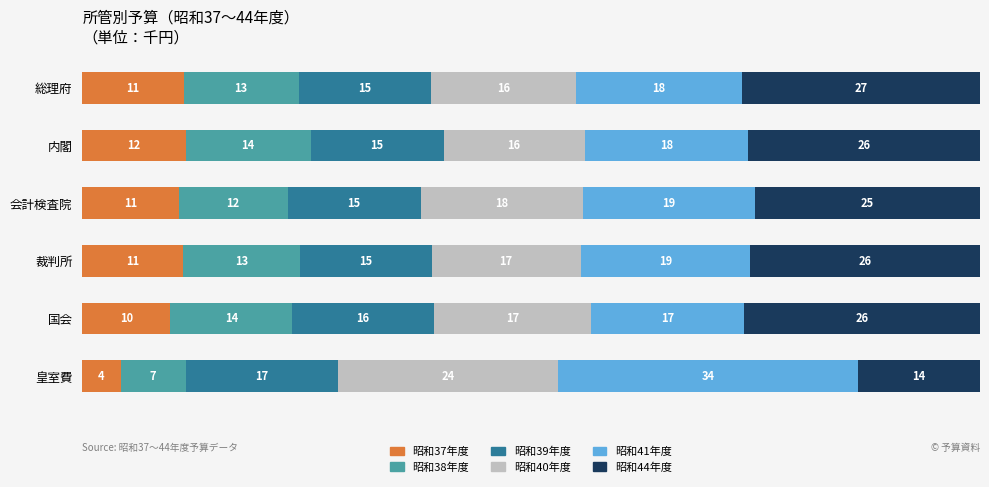

What are all the series names shown in the legend?

昭和37年度, 昭和38年度, 昭和39年度, 昭和40年度, 昭和41年度, 昭和44年度